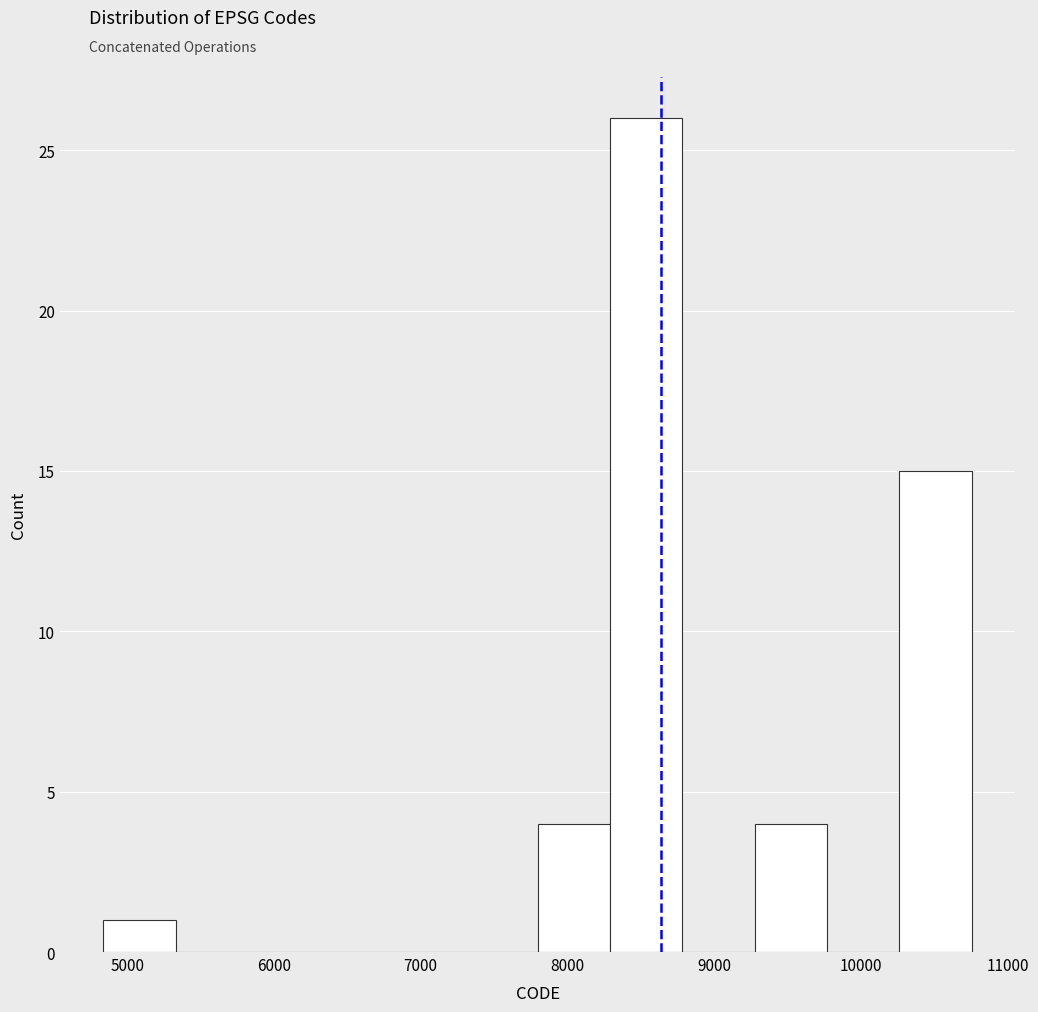

Which range on the x-axis has the tallest bar?

8300 to 8800